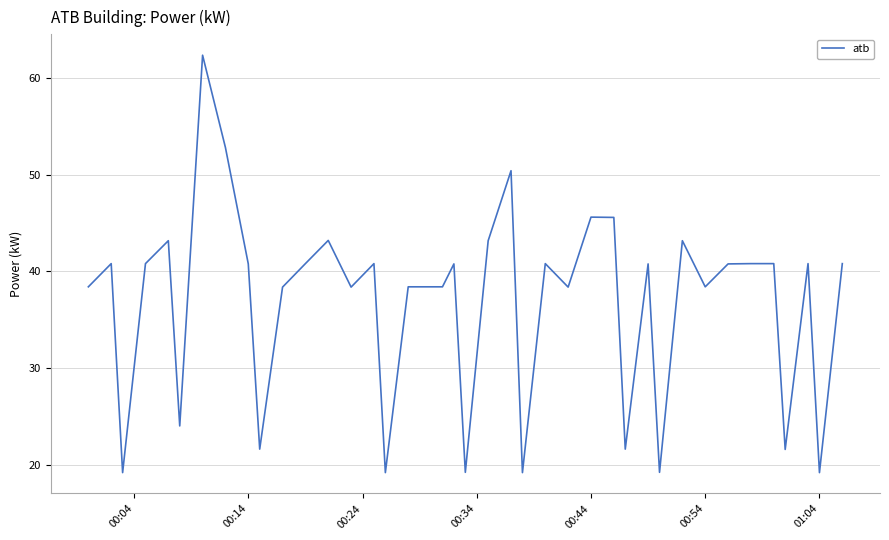

What is the difference between the maximum and minimum values?

43.2